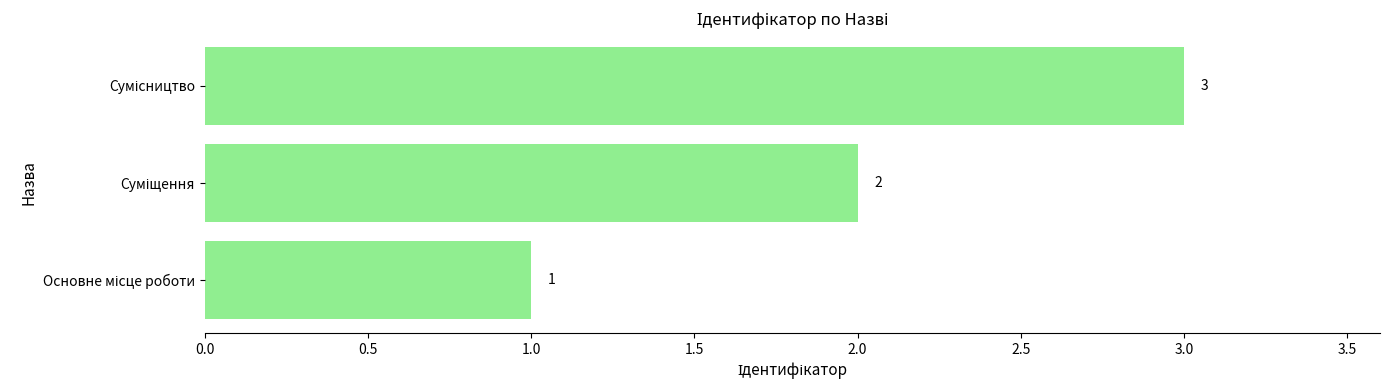

What is the maximum value shown in the chart?

3